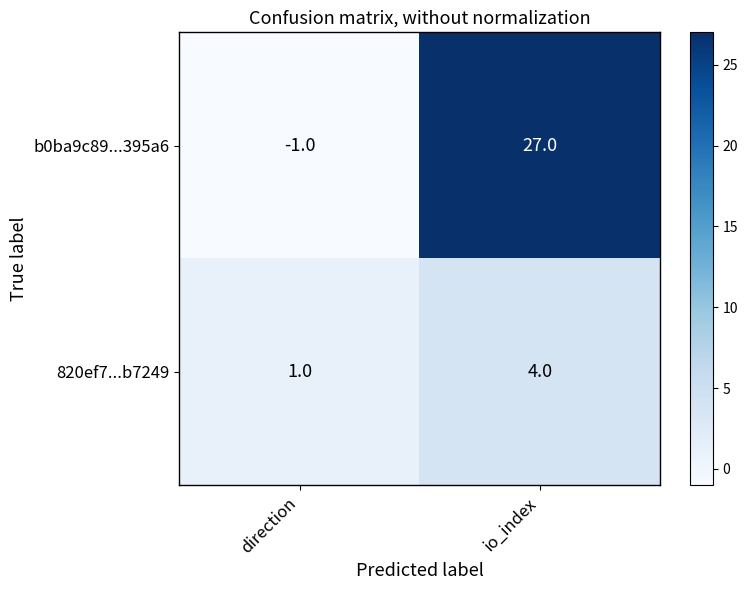

What is the sum of all 820ef7...b7249 values?

5